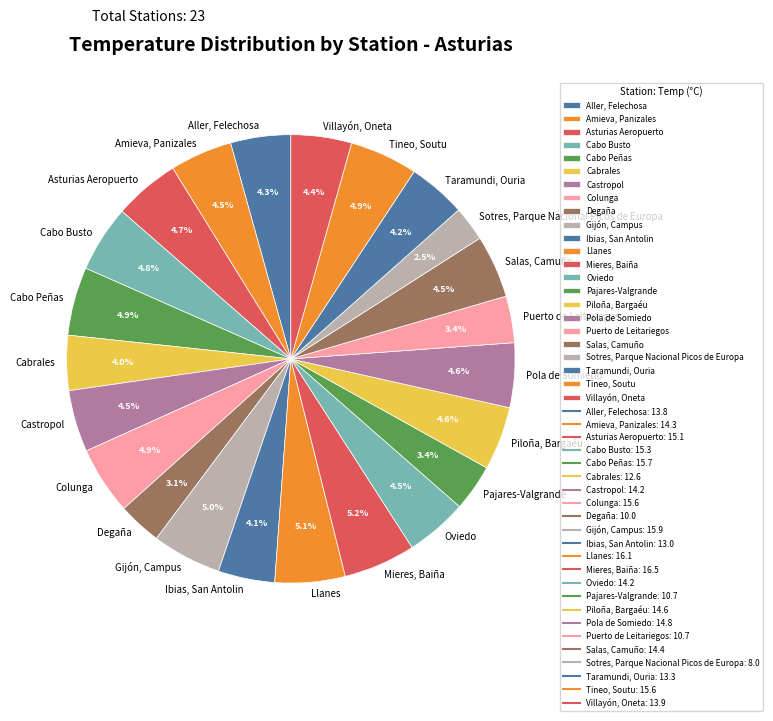

Combined, do Amieva, Panizales and Piloña, Bargaéu account for over 50%?

No